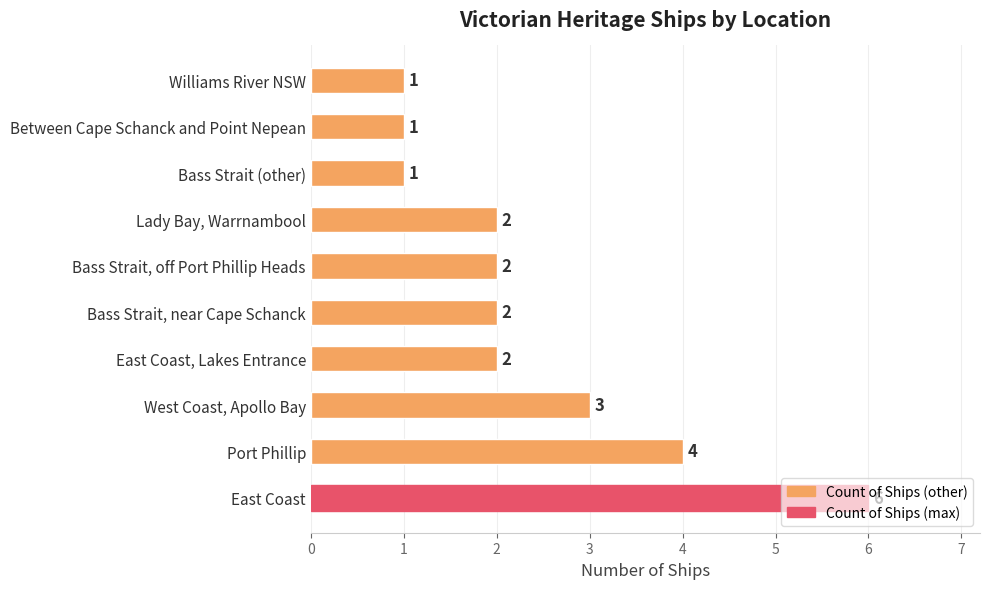

Is it true that the value at East Coast is 10?

False